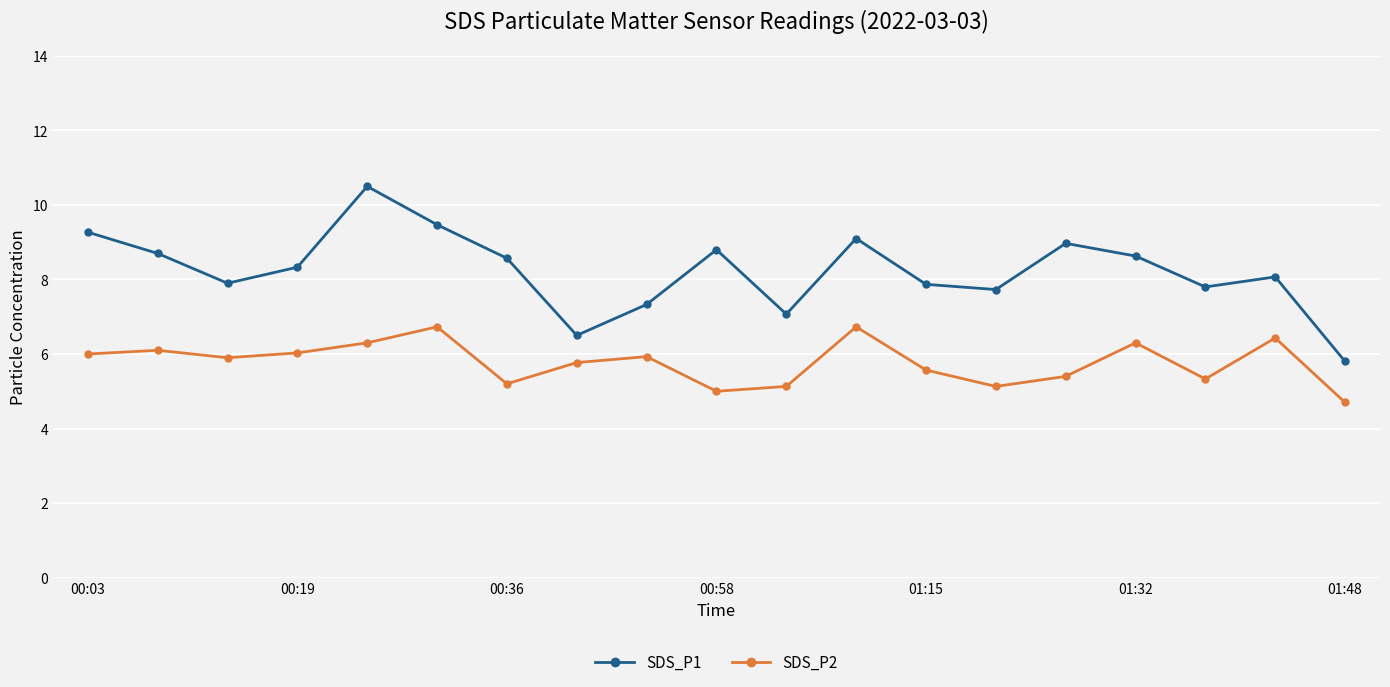

Which series has the largest total across all categories?

SDS_P1